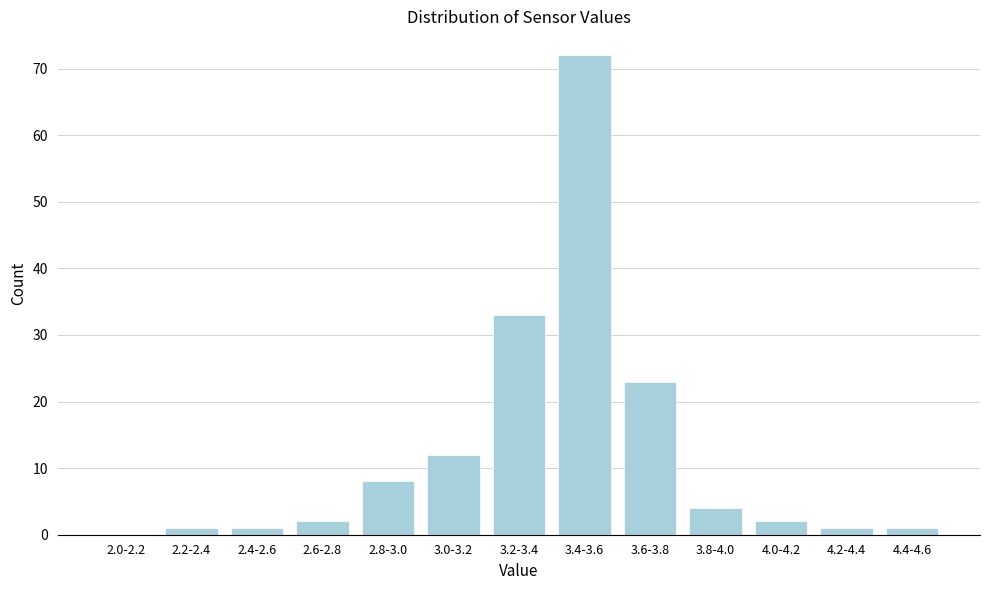

Reading left to right, extract all data points from this chart.

2.0-2.2=0	2.2-2.4=1	2.4-2.6=1	2.6-2.8=2	2.8-3.0=8	3.0-3.2=12	3.2-3.4=33	3.4-3.6=72	3.6-3.8=23	3.8-4.0=4	4.0-4.2=2	4.2-4.4=1	4.4-4.6=1